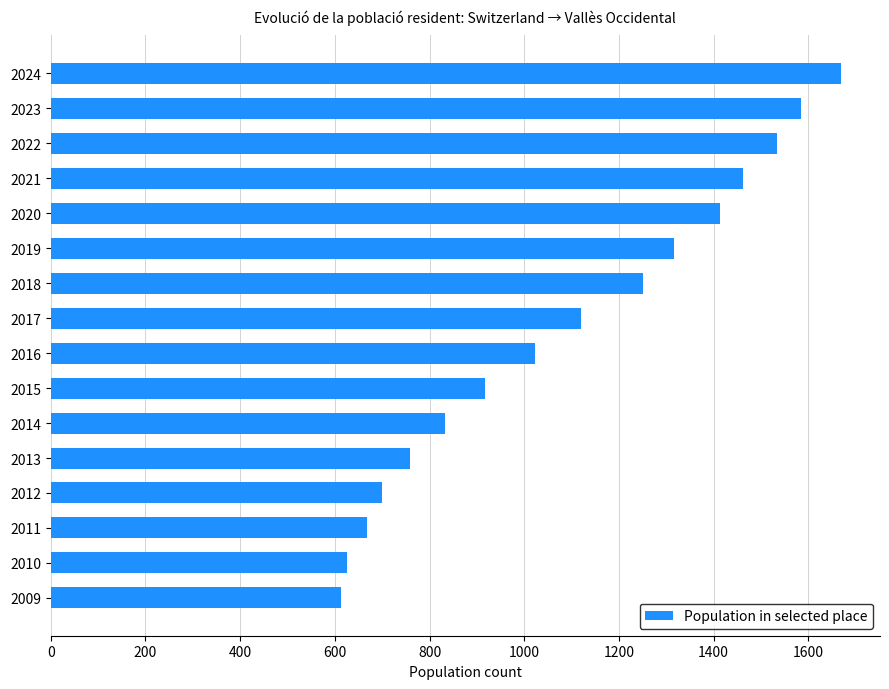

What is the change in value from 2019 to 2016?

-294